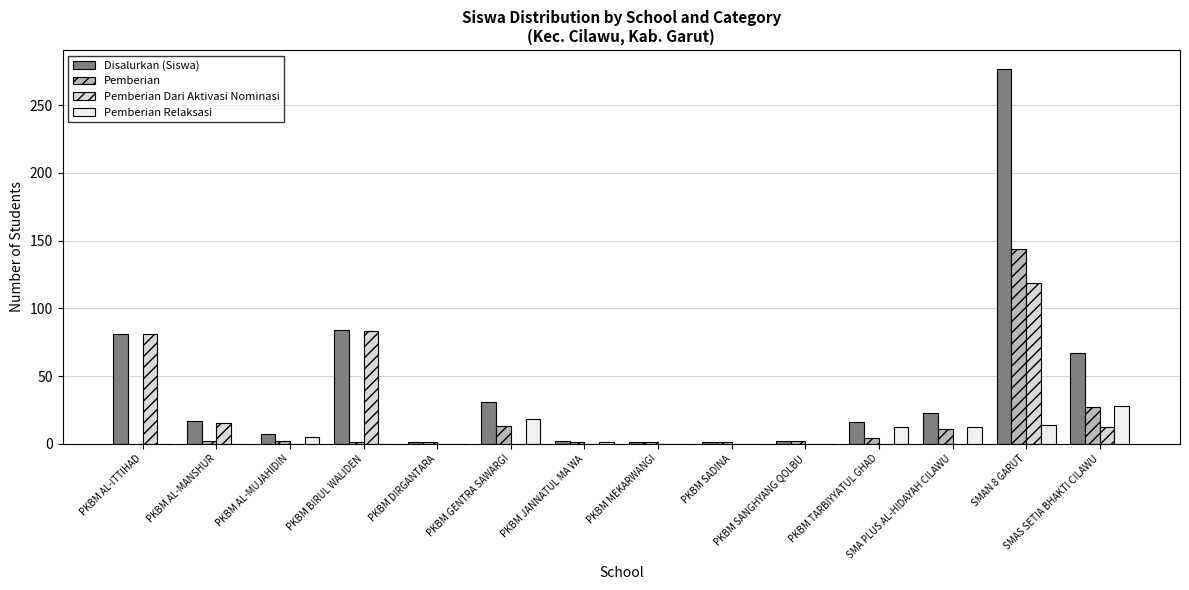

Which series has the largest range (max minus min)?

Disalurkan (Siswa)